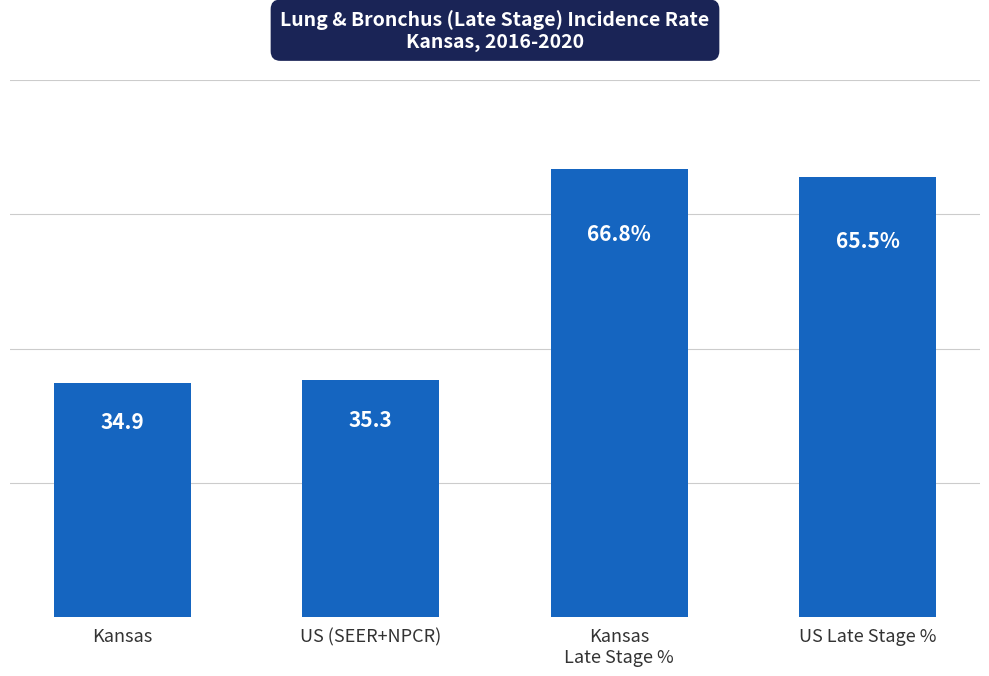

At which category does the chart reach its minimum across all series?

Kansas